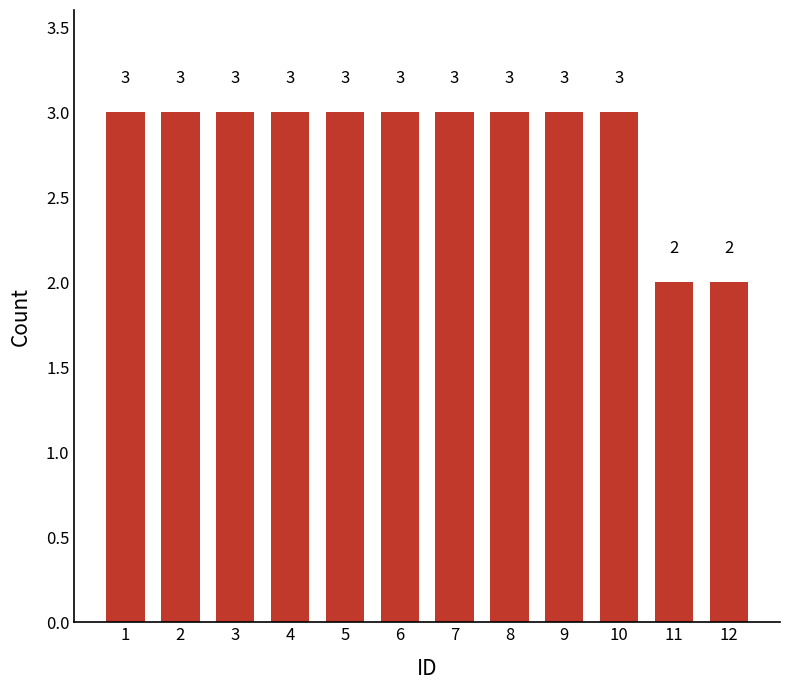

Approximately how many times larger is the value at 10 compared to 11?

1.5